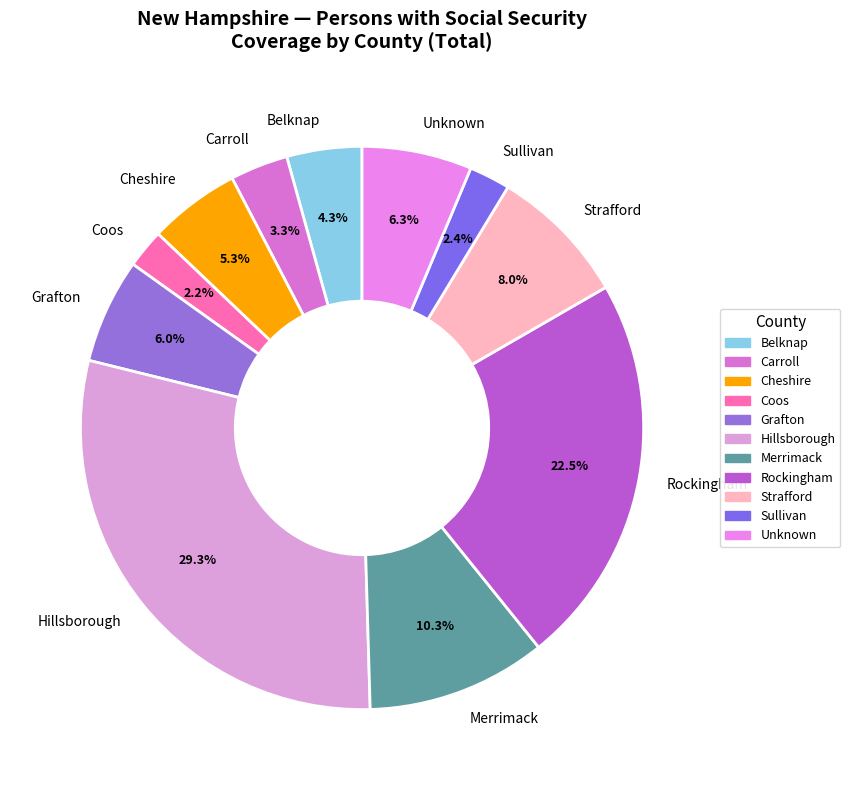

What percentage is the Strafford slice, to the nearest percent?

8%